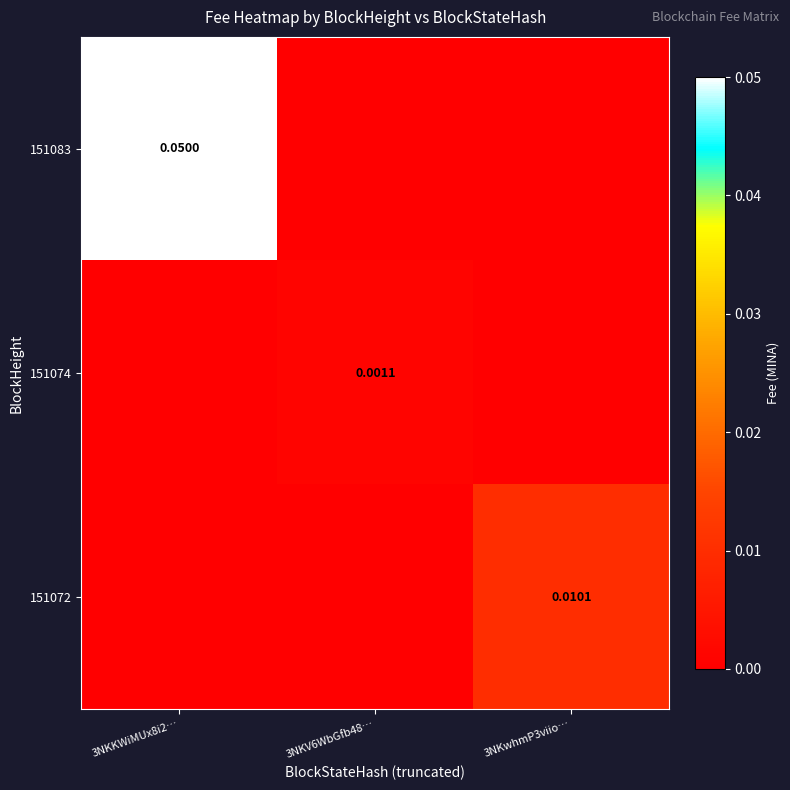

Is the value of 151074 at 3NKKWiMUx8i2… greater than the value of 151083 at 3NKV6WbGfb48…?

No